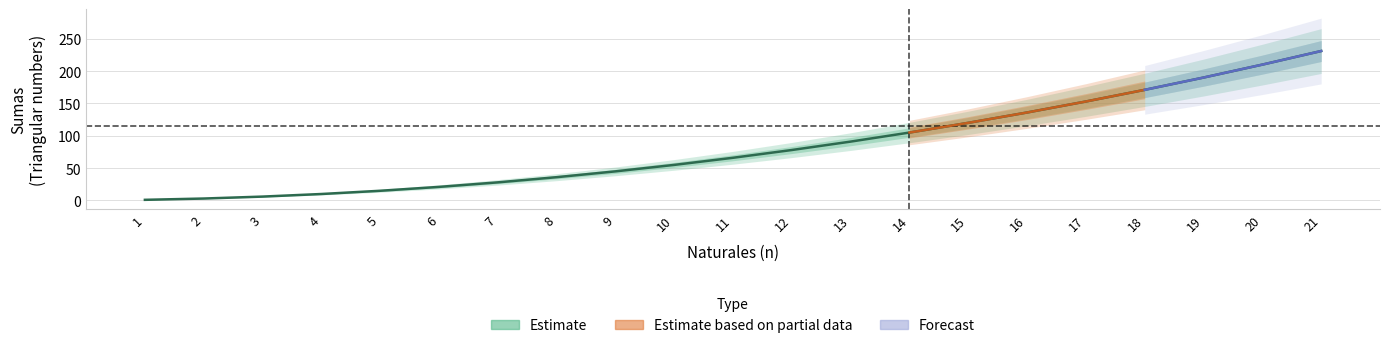

True or false: the data shows 15 at 5.

True